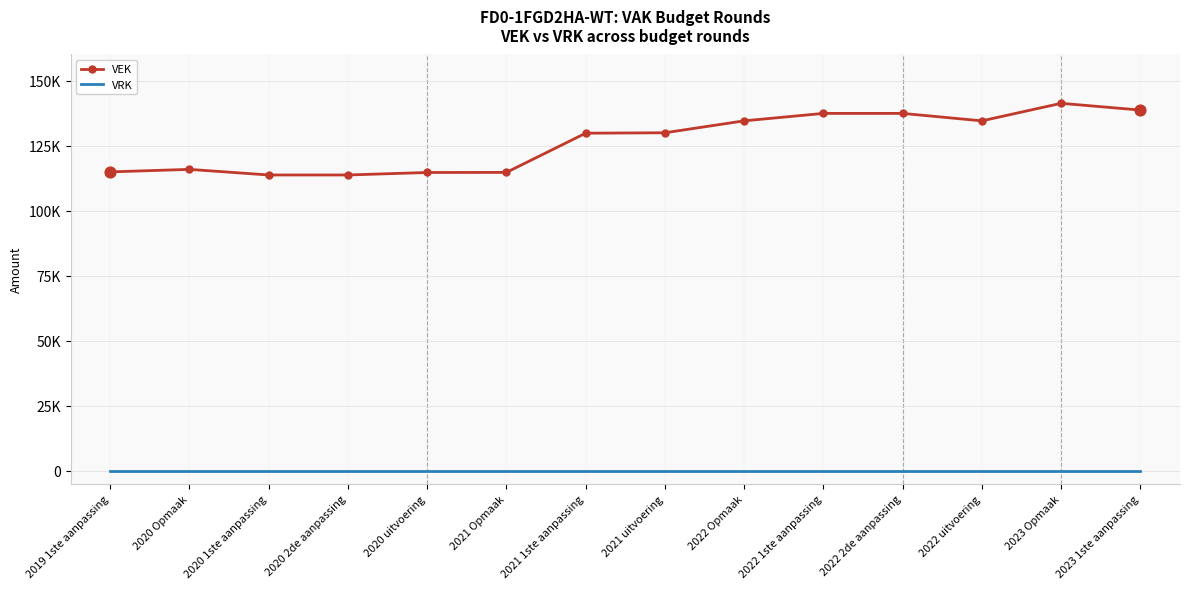

Which series has the largest total across all categories?

VEK